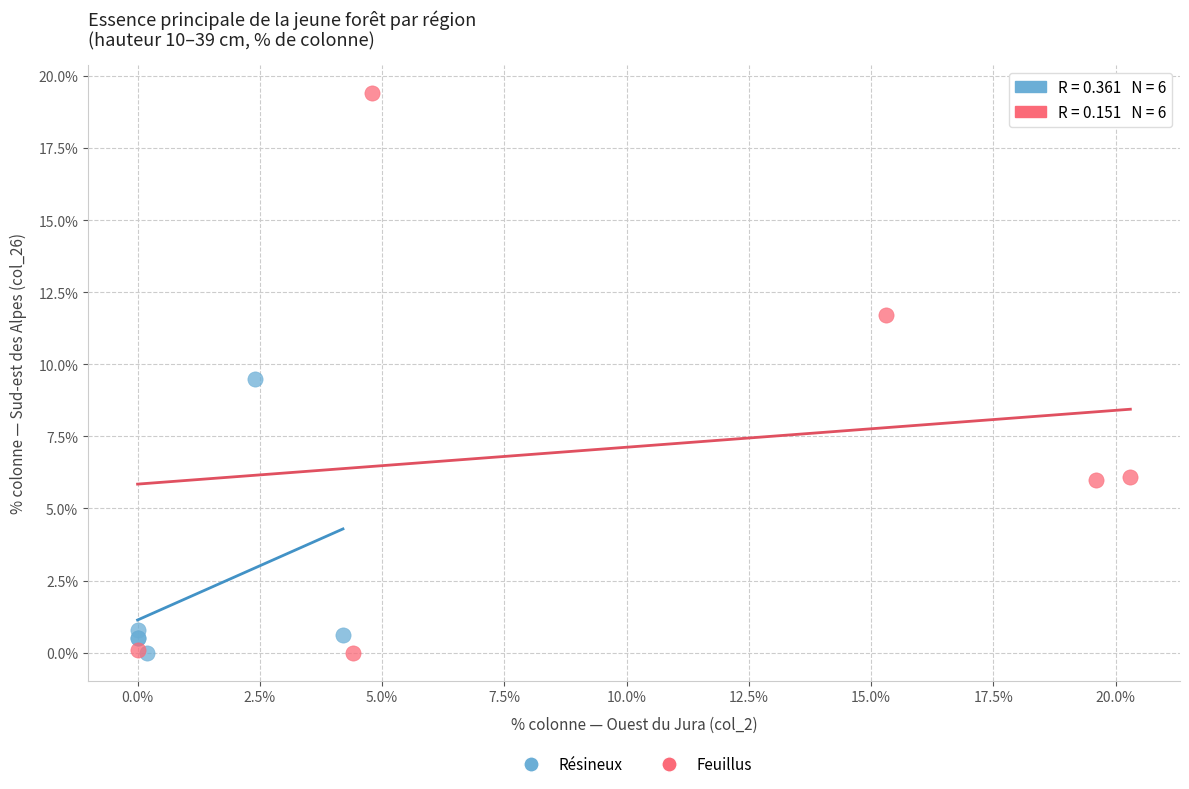

Which series contains the highest Y value?

Feuillus